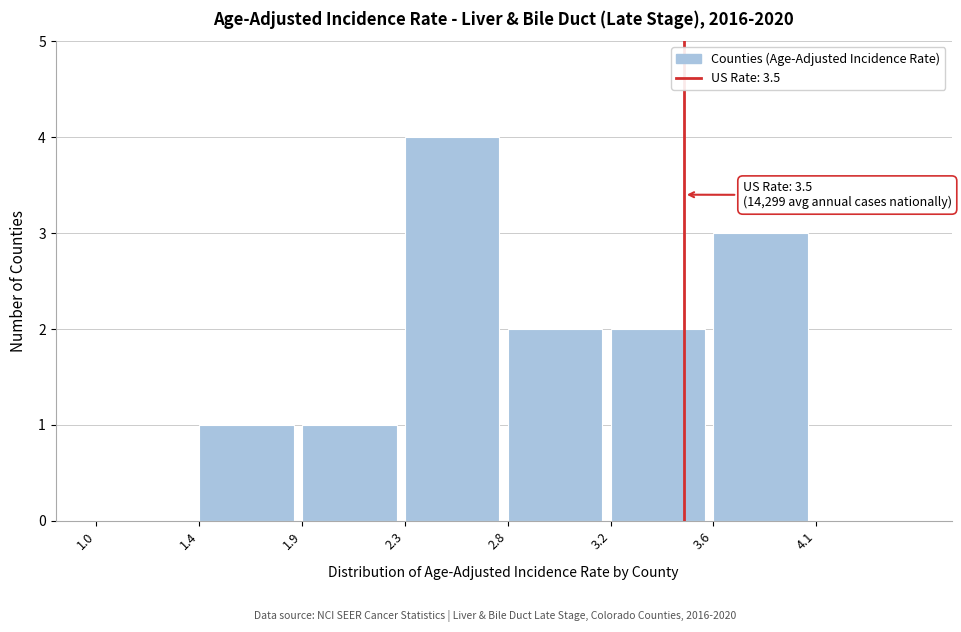

Reading left to right, what are all the values shown in this chart?

1.0=0	1.4=1	1.9=1	2.3=4	2.8=2	3.2=2	3.6=3	4.1=0